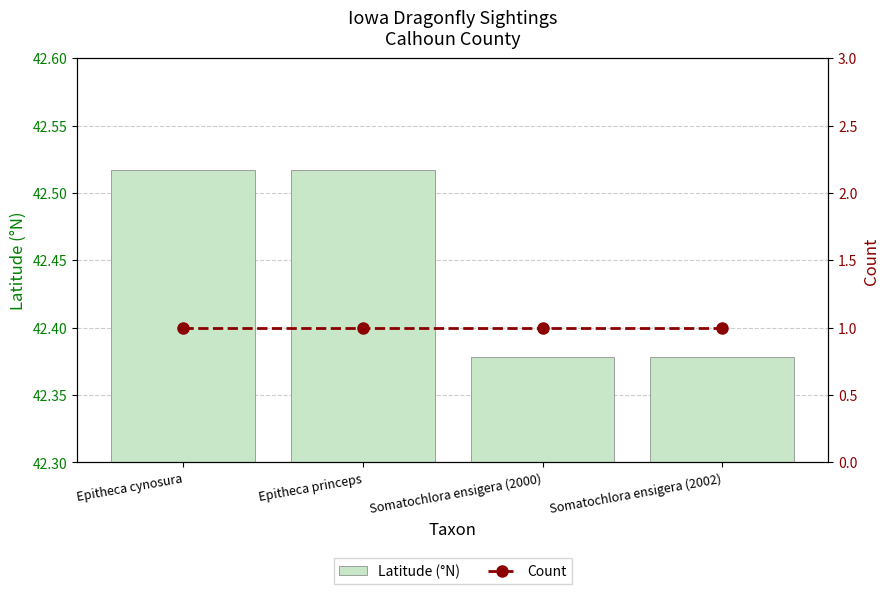

What position from the left is Epitheca cynosura?

1